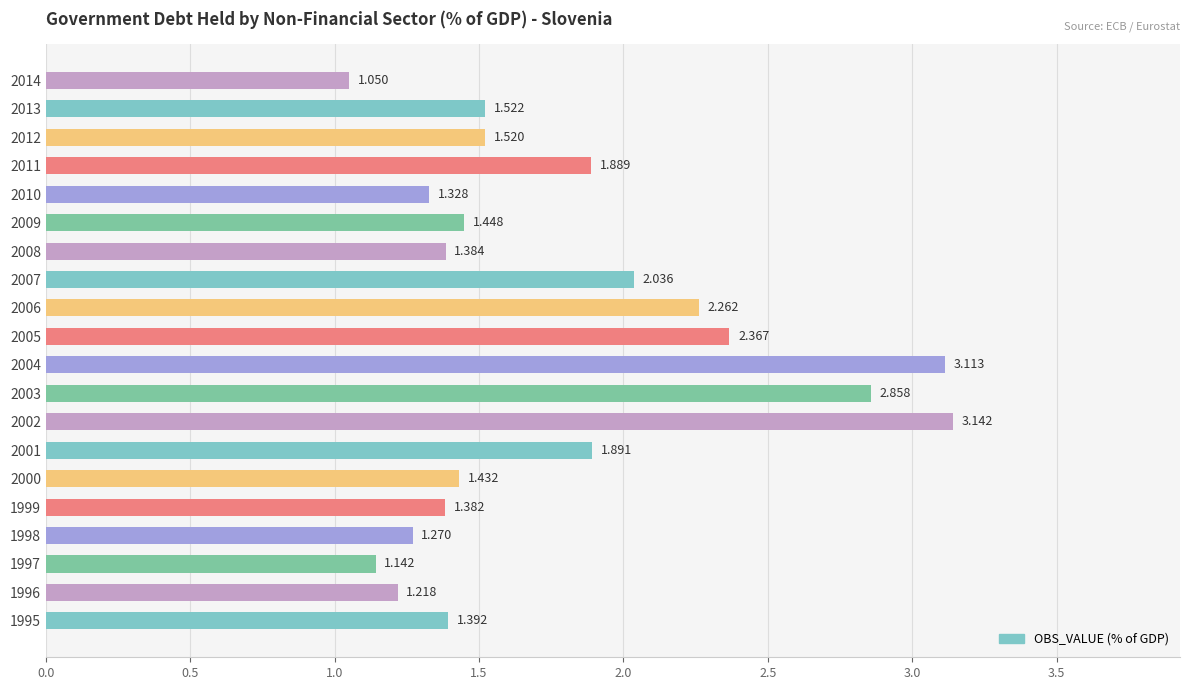

Are the bars grouped side by side (vs. stacked)?

No